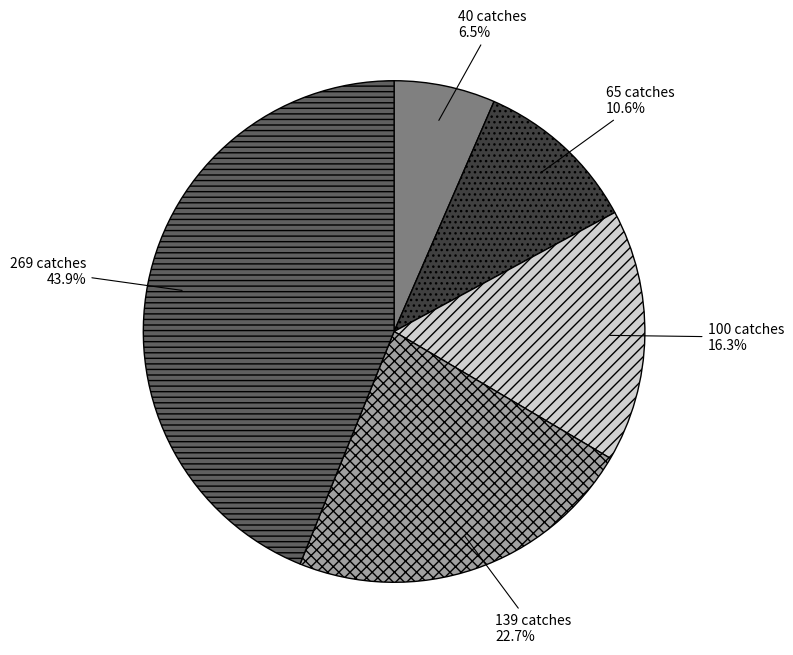

To the nearest percent, what portion does 139 catches represent?

23%